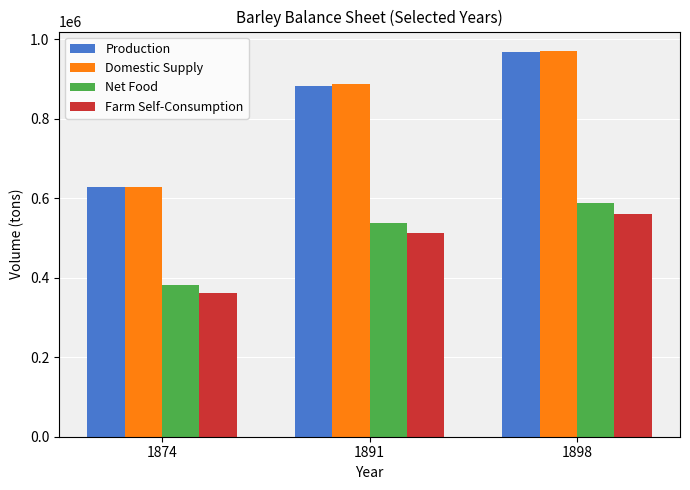

Between 1874 and 1891, which series saw the biggest shift?

Domestic Supply